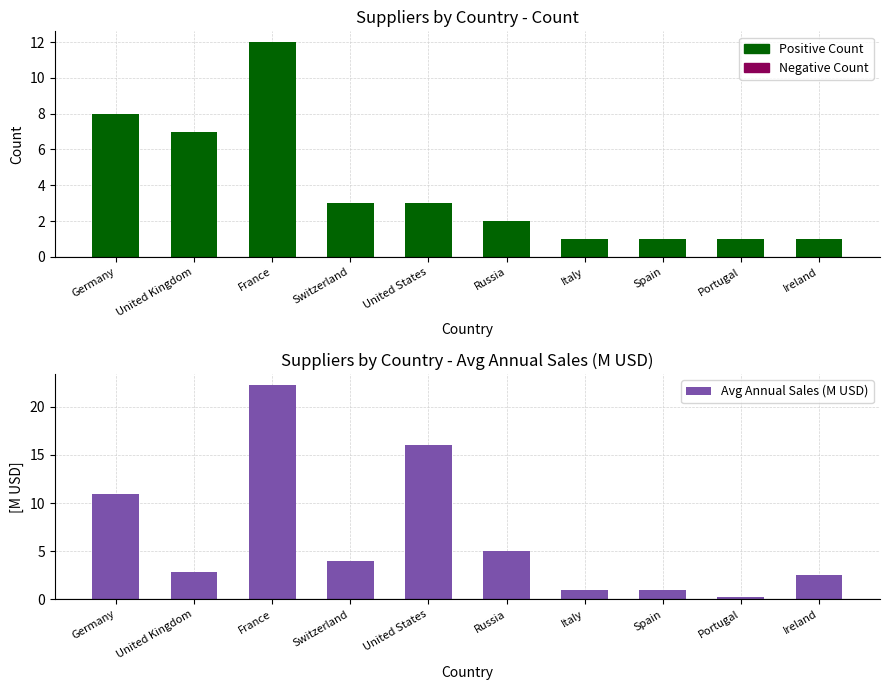

Reading left to right, transcribe all the data shown in this chart.

Positive Count: 8.0	7.0	12.0	3.0	3.0	2.0	1.0	1.0	1.0	1.0
Negative Count: 0.0	0.0	0.0	0.0	0.0	0.0	0.0	0.0	0.0	0.0
Avg Annual Sales (M USD): 11.0	2.9	22.3	4.0	16.0	5.0	1.0	1.0	0.3	2.5